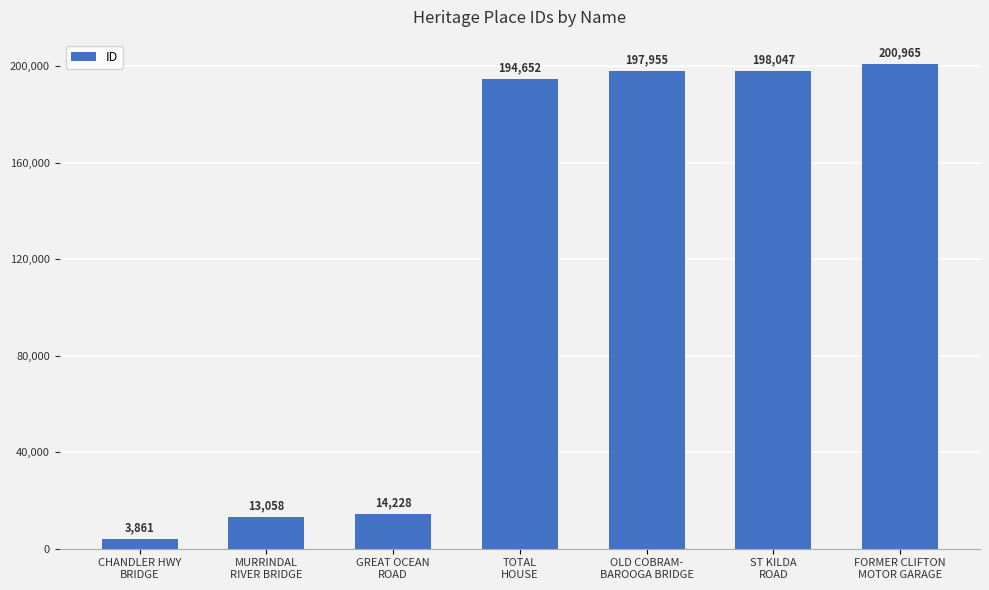

List the labels in order of value, largest first.

FORMER CLIFTON
MOTOR GARAGE, ST KILDA
ROAD, OLD COBRAM-
BAROOGA BRIDGE, TOTAL
HOUSE, GREAT OCEAN
ROAD, MURRINDAL
RIVER BRIDGE, CHANDLER HWY
BRIDGE